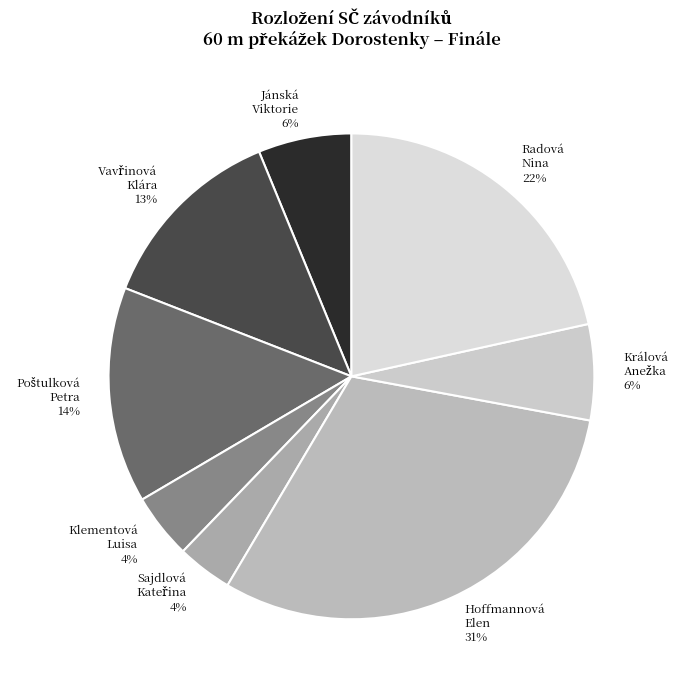

How many segments does this pie chart have?

8